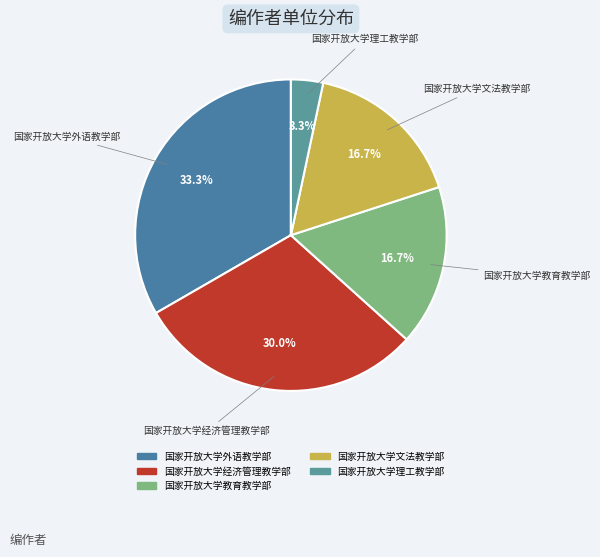

What percentage is the 国家开放大学教育教学部 slice, to the nearest percent?

17%